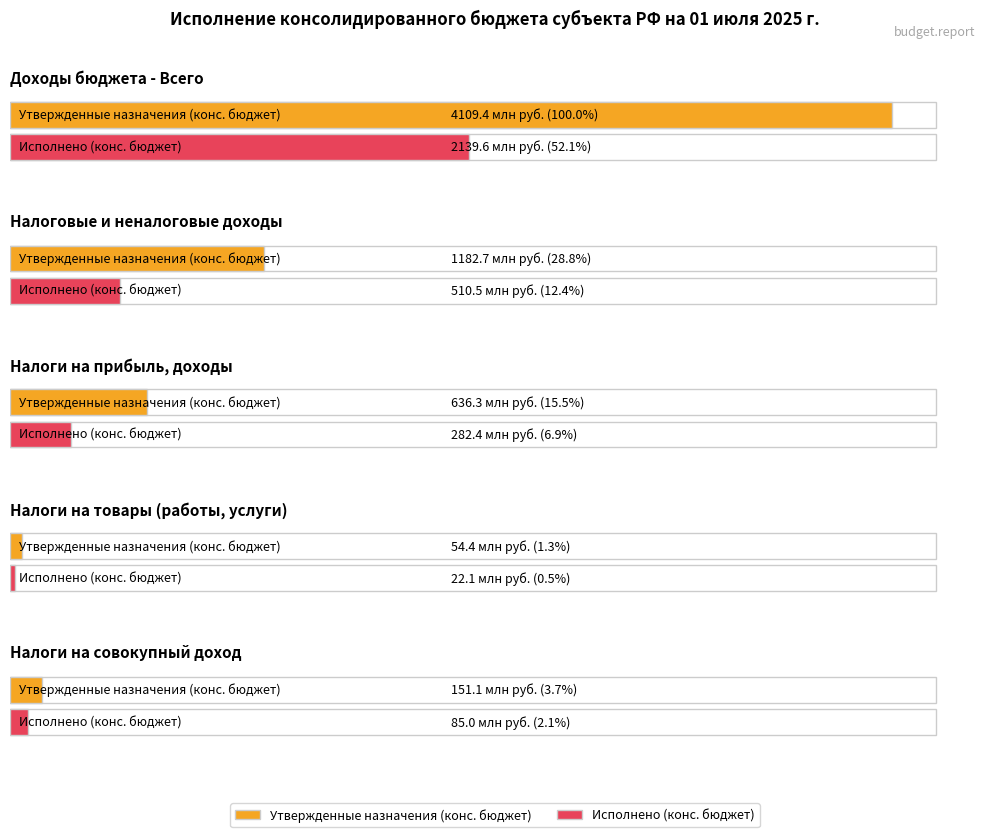

What is the sum of all Утвержденные назначения (конс. бюджет) values?

6133869382.6